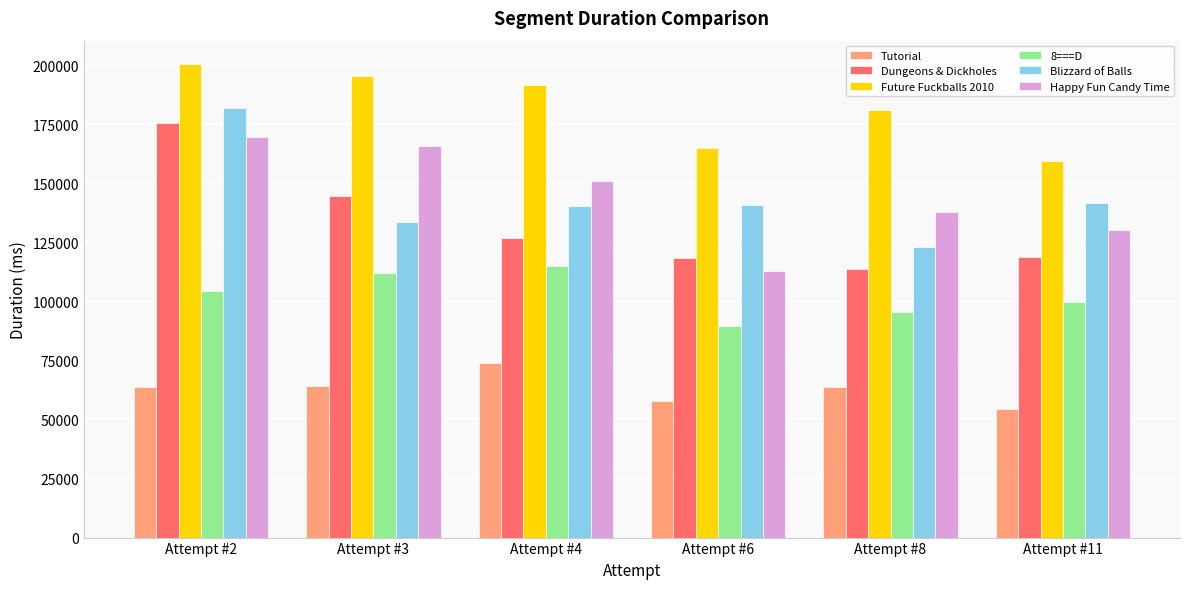

Is it true that Tutorial equals 11885 at Attempt #6?

False